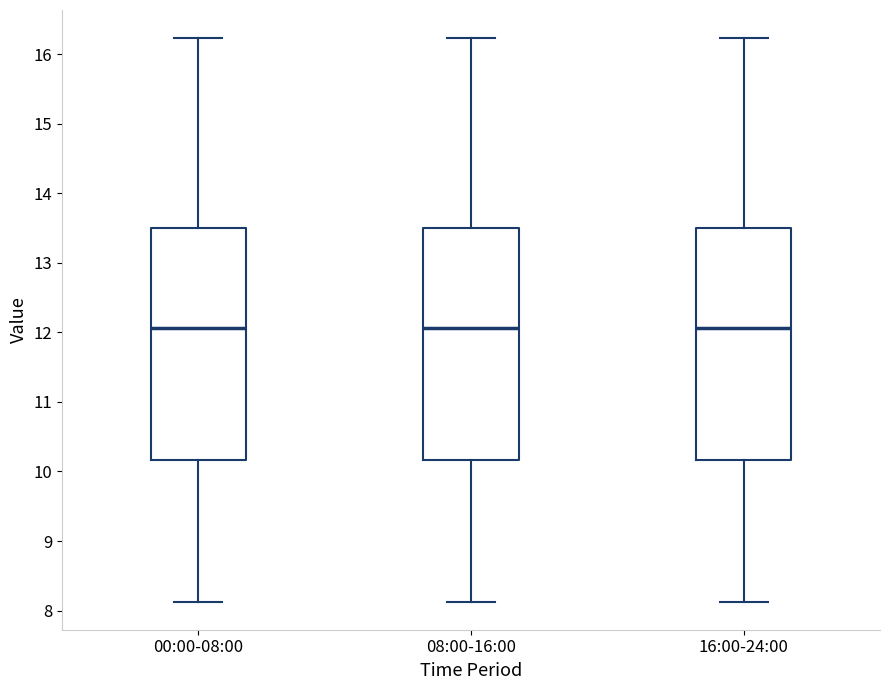

Where is the lower edge of the box for 16:00-24:00 on the y-axis? The values are not printed on the chart, so give them approximately, as read against the axis.

10.2